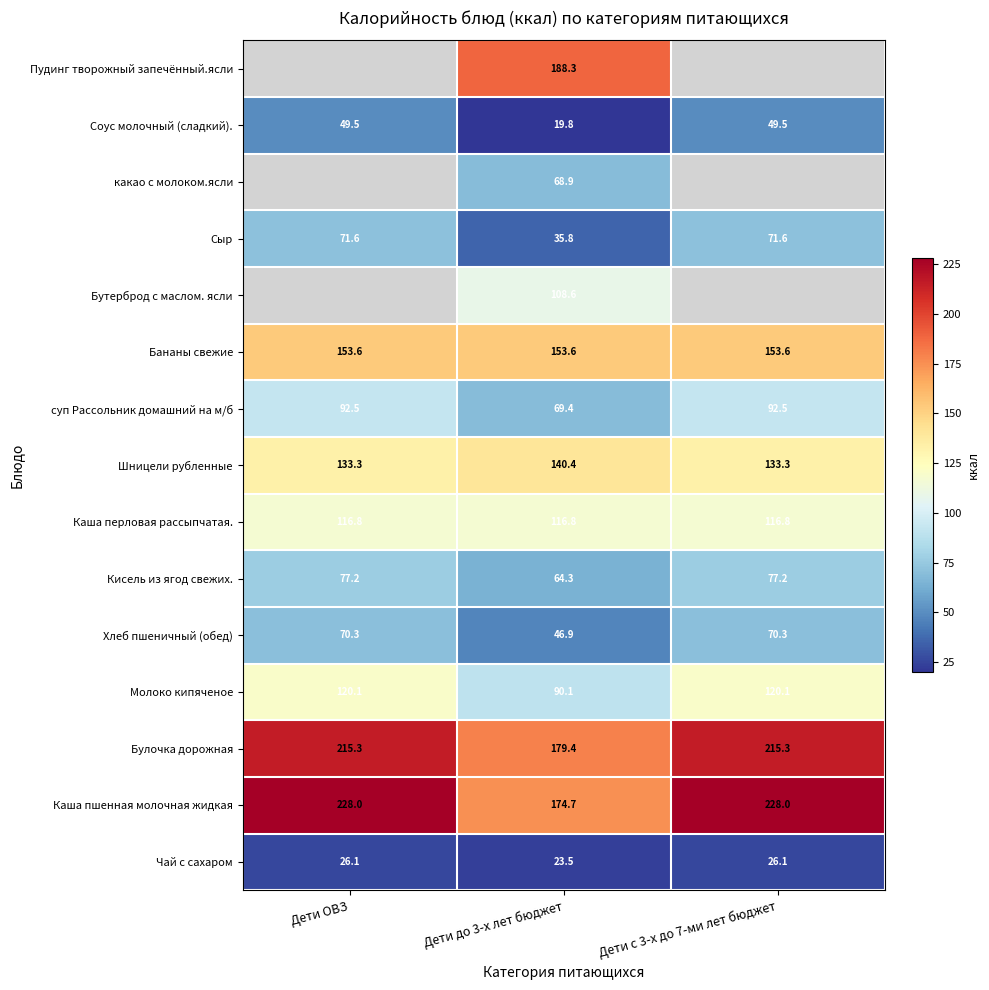

What is the total value across all series at Дети ОВЗ?

1354.5